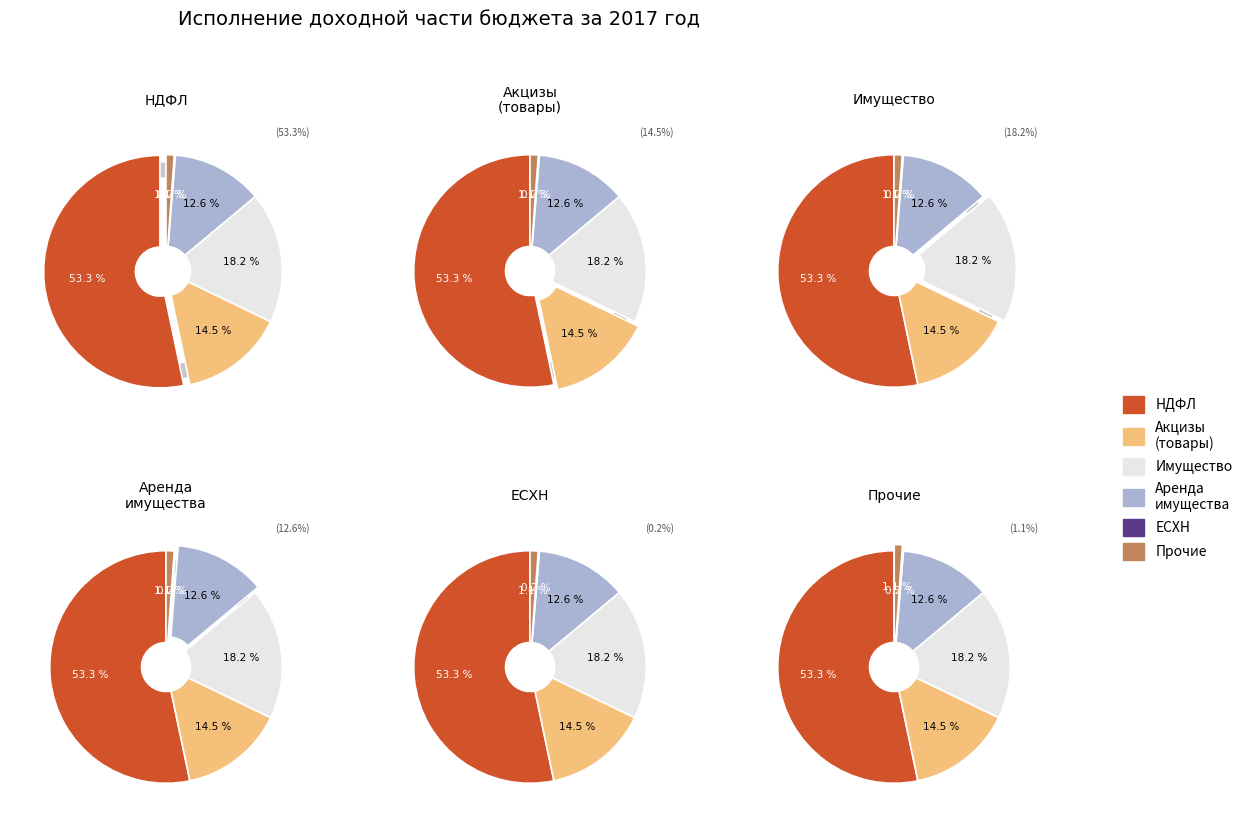

What is the smallest slice in the pie chart?

Единый сельскохозяйственный налог